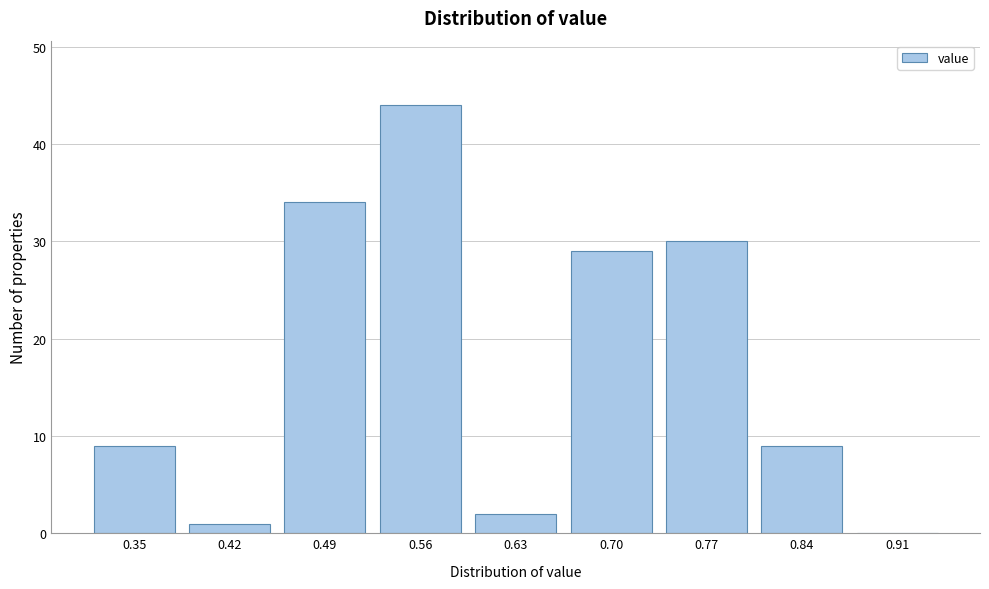

Reading left to right, list all the values displayed in this chart.

0.35=9	0.42=1	0.49=34	0.56=44	0.63=2	0.70=29	0.77=30	0.84=9	0.91=0